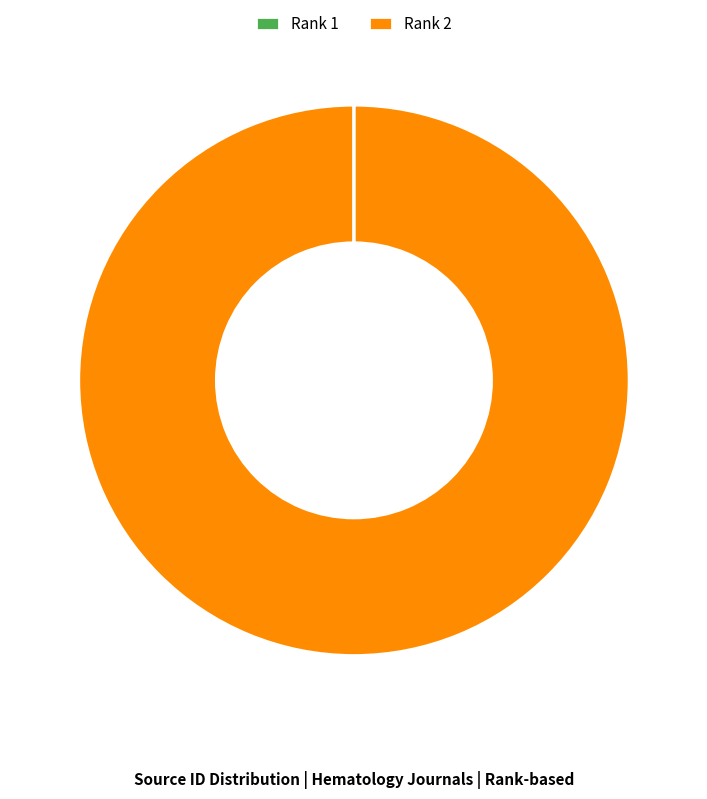

Which category has the biggest portion of the pie?

Rank 2